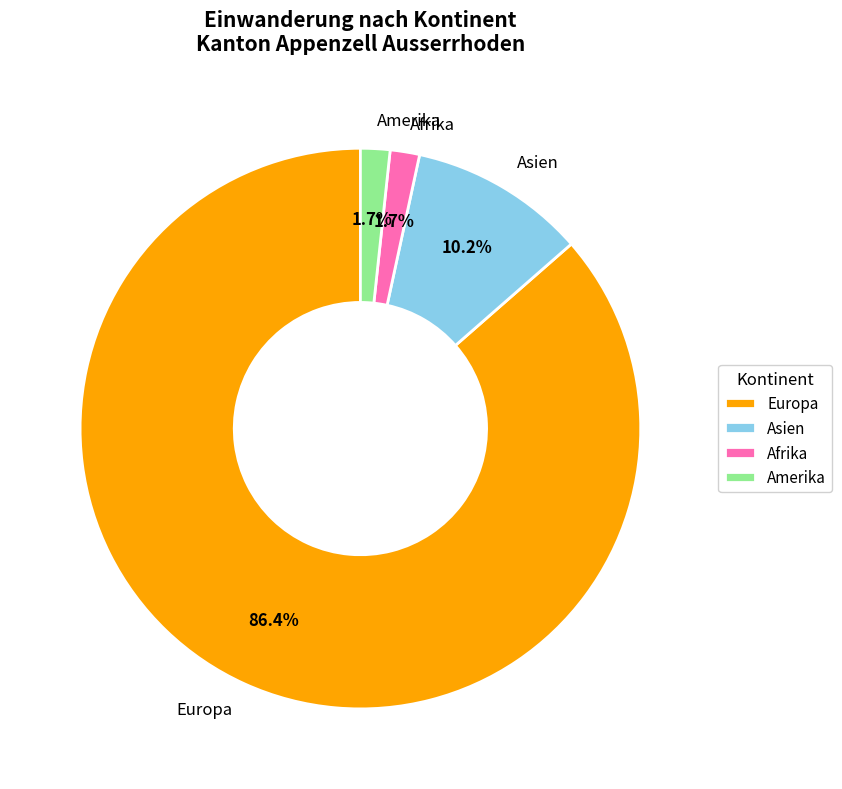

What is the largest slice in the pie chart?

Europa